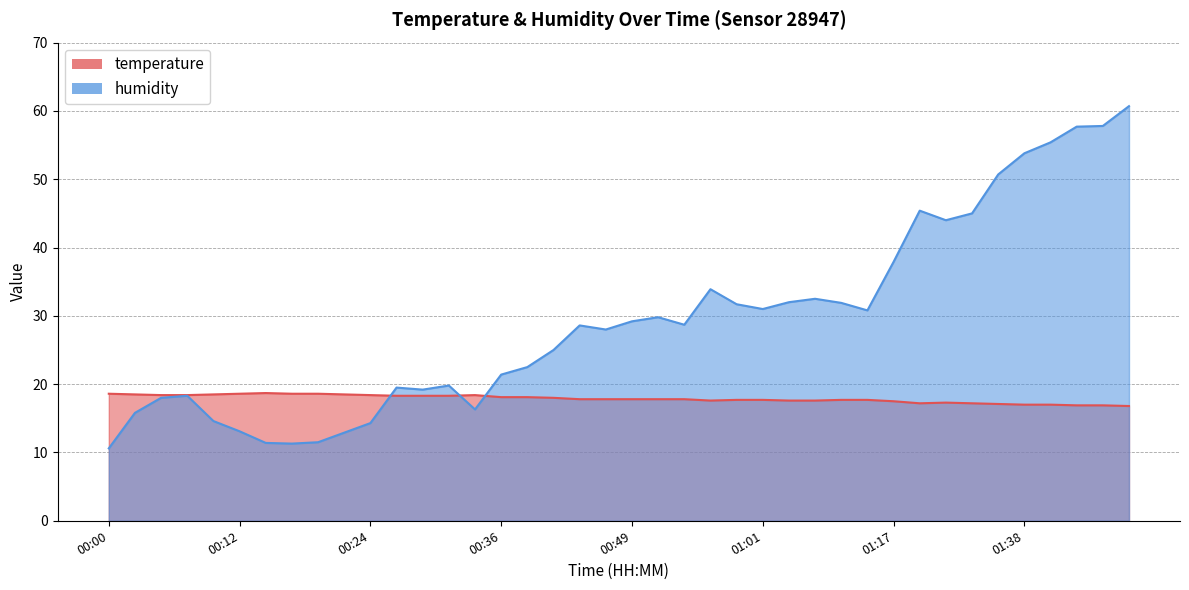

Reading left to right, what are all the values shown in this chart?

temperature: 18.6	18.5	18.4	18.4	18.5	18.6	18.7	18.6	18.6	18.5	18.4	18.3	18.3	18.3	18.4	18.1	18.1	18.0	17.8	17.8	17.8	17.8	17.8	17.6	17.7	17.7	17.6	17.6	17.7	17.7	17.5	17.2	17.3	17.2	17.1	17.0	17.0	16.9	16.9	16.8
humidity: 10.6	15.8	18.0	18.3	14.6	13.1	11.4	11.3	11.5	12.9	14.3	19.5	19.2	19.8	16.3	21.4	22.5	25.0	28.6	28.0	29.2	29.8	28.7	33.9	31.7	31.0	32.0	32.5	31.9	30.8	37.9	45.4	44.0	45.0	50.7	53.8	55.4	57.7	57.8	60.7